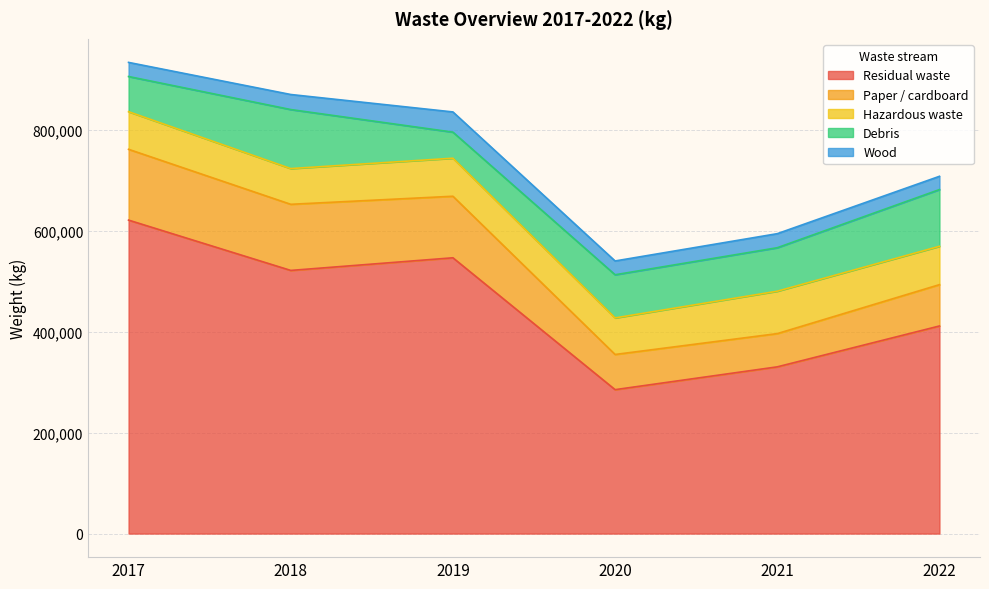

How many data points in Residual waste are less than 521969?

3